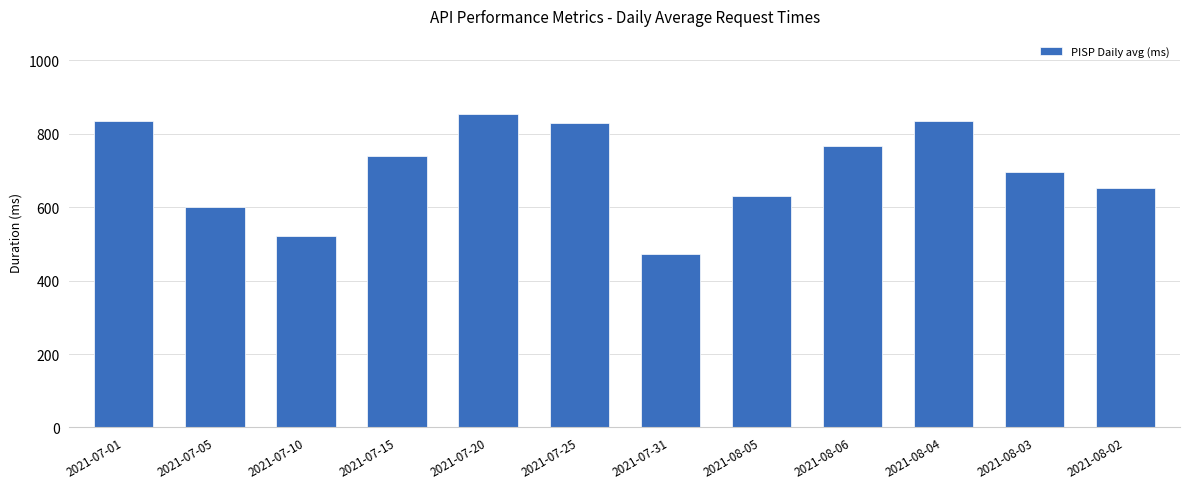

What is the greatest value displayed?

853.6